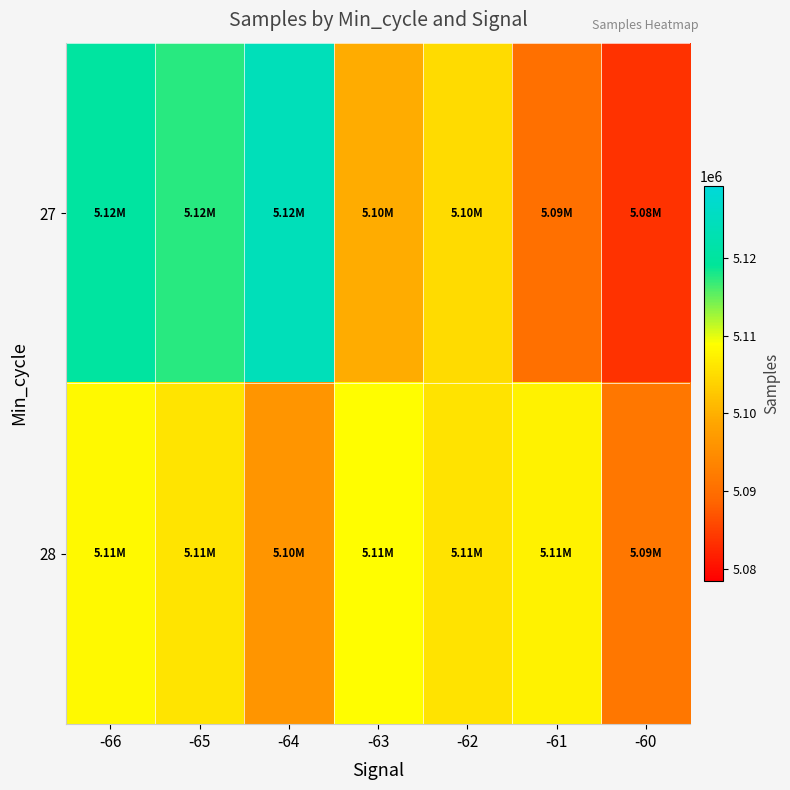

Reading left to right, what are all the values shown in this chart?

27: -66=5120235	-65=5117434	-64=5124173	-63=5099675	-62=5104881	-61=5090209	-60=5083538
28: -66=5108232	-65=5106010	-64=5096276	-63=5108733	-62=5105787	-61=5107435	-60=5091573